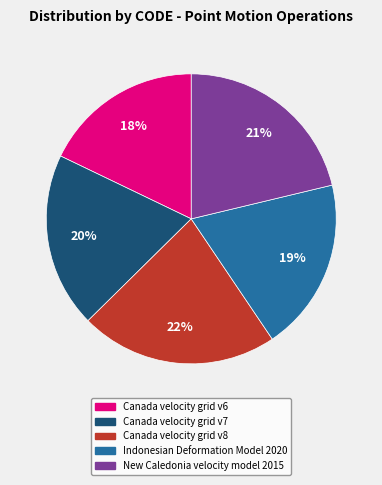

True or false: New Caledonia velocity model 2015 accounts for 15% of the total.

False